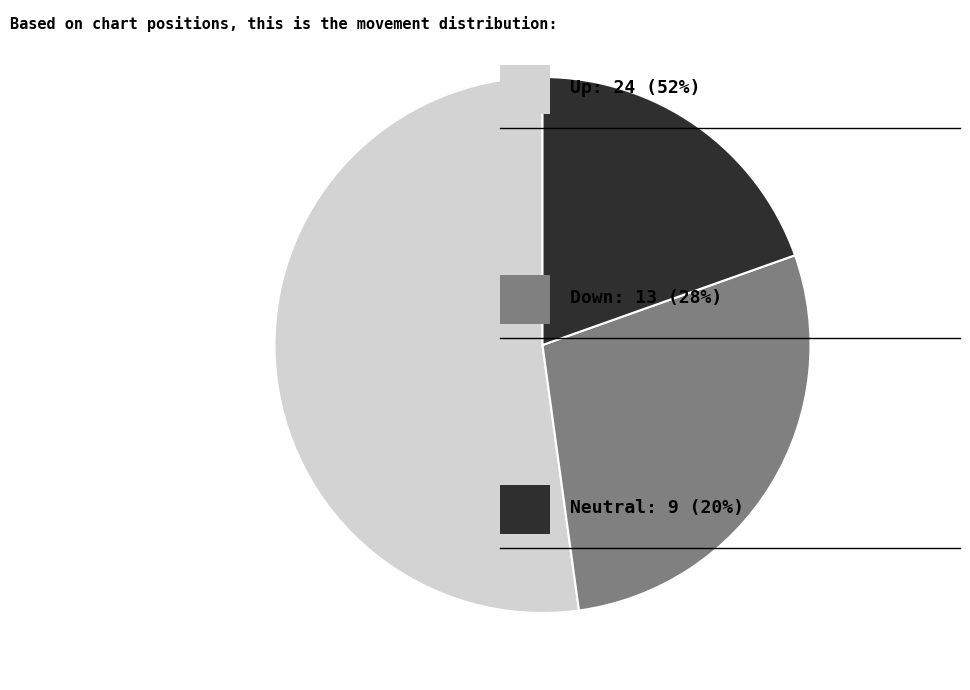

Is there a majority slice in this chart?

Yes